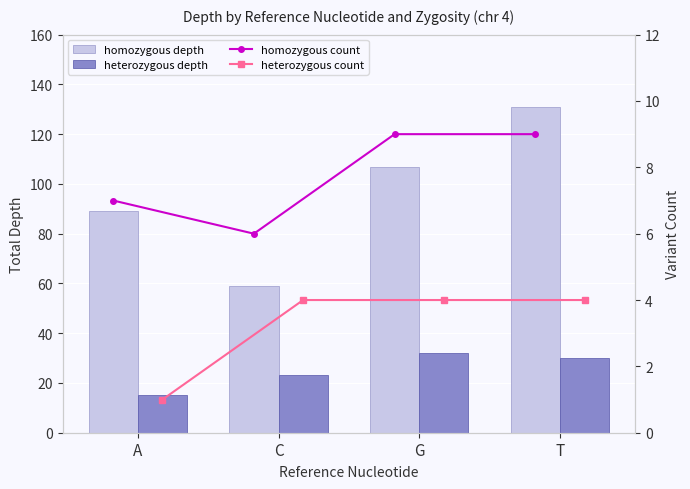

What is the maximum value shown in the chart?

131